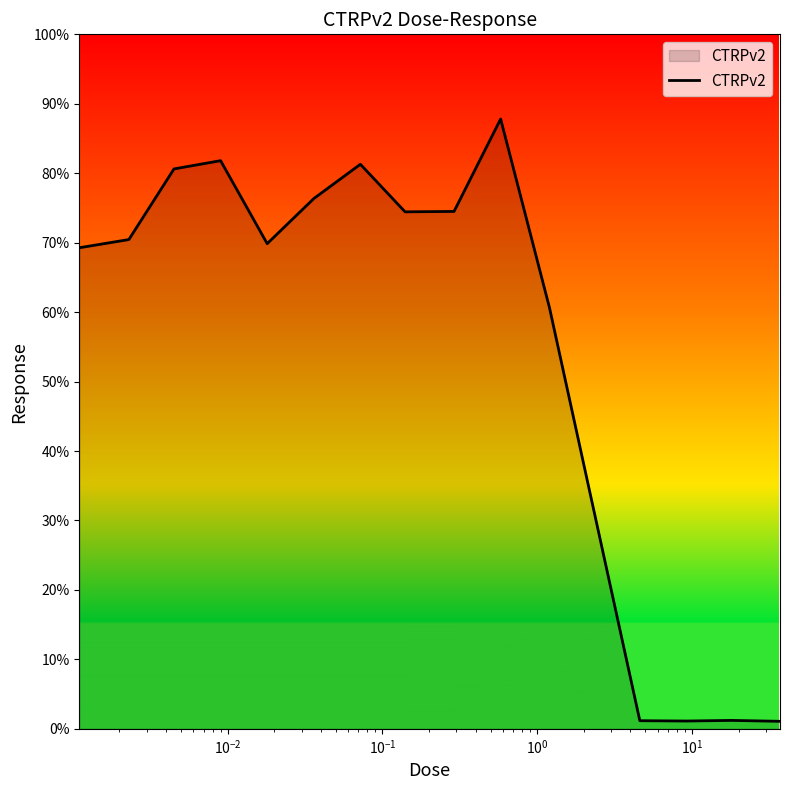

What is the greatest value displayed?

87.8